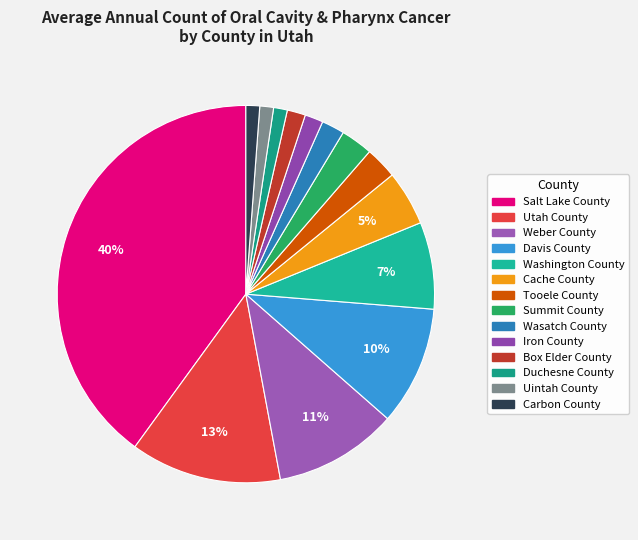

Is there any slice that represents more than half of the pie?

No